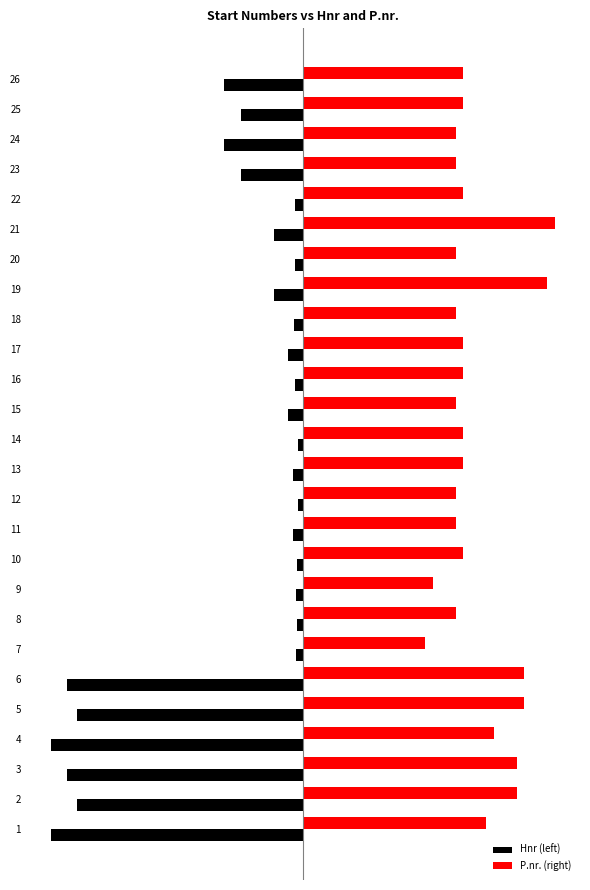

Which series changed the most between 8 and 24?

Hnr (left)